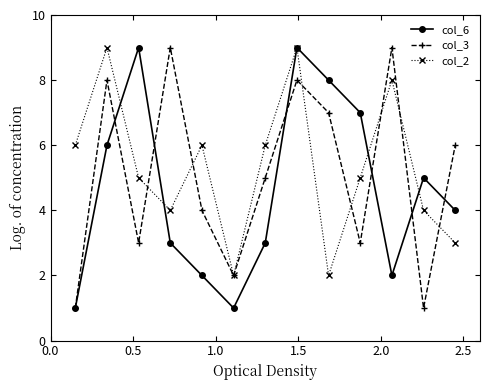

In col_2, how many points are higher than both neighbors (excluding endpoints)?

4